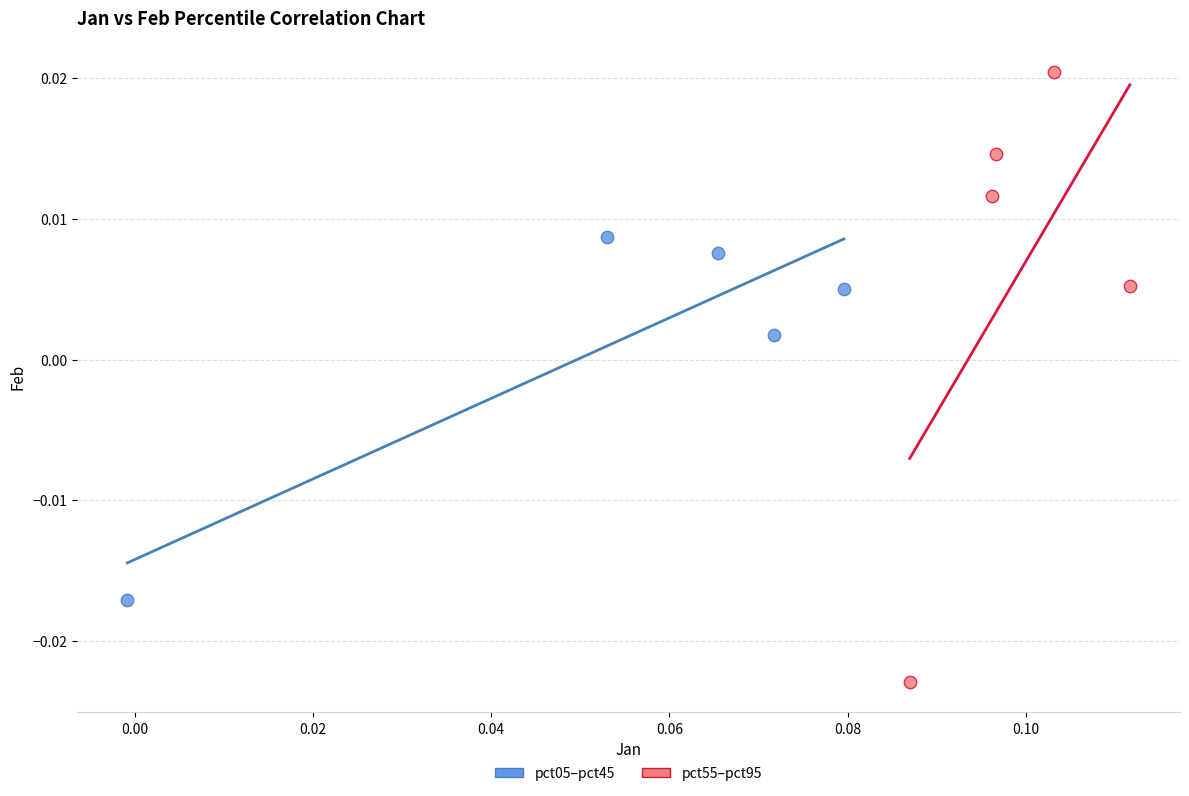

Which series contains the highest Y value?

pct55–pct95